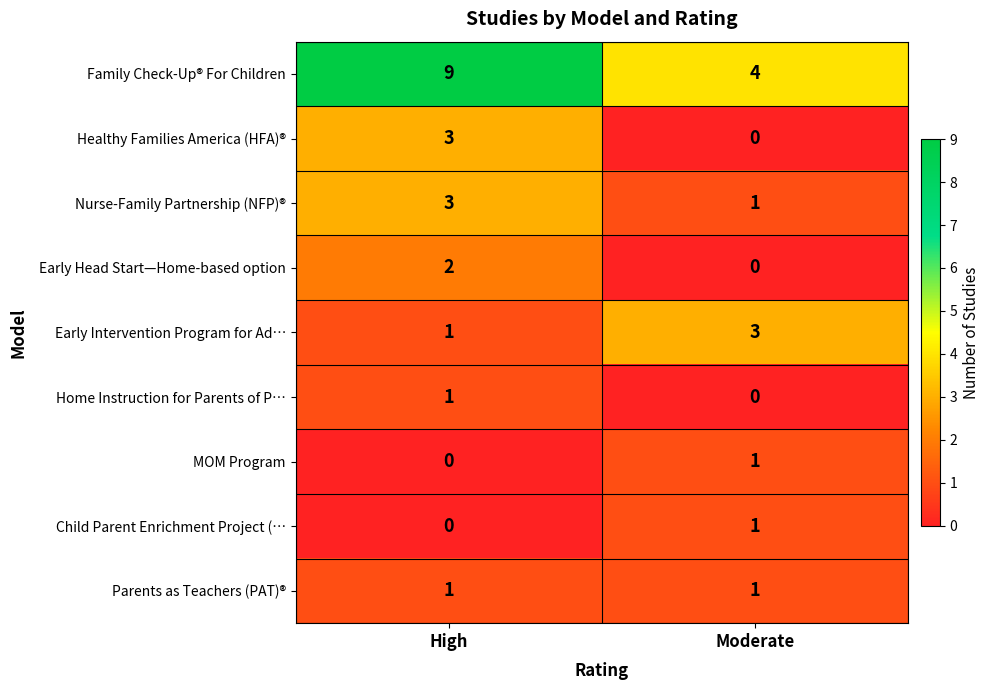

Which series has the largest total across all categories?

Family Check-Up® For Children